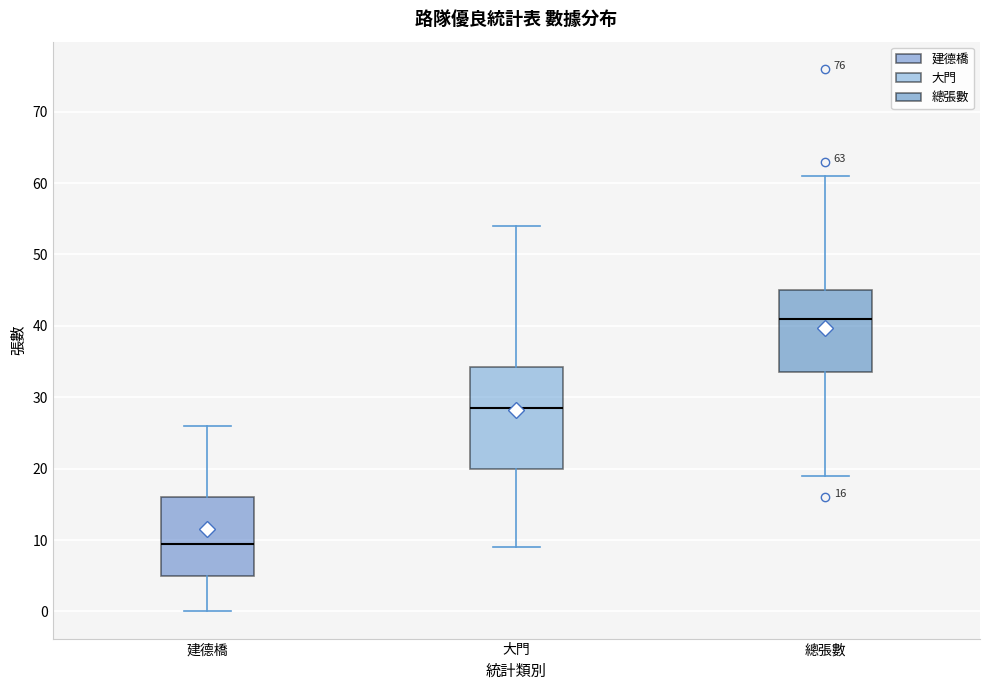

Comparing the boxes themselves (not the whiskers), which one is the tallest?

大門